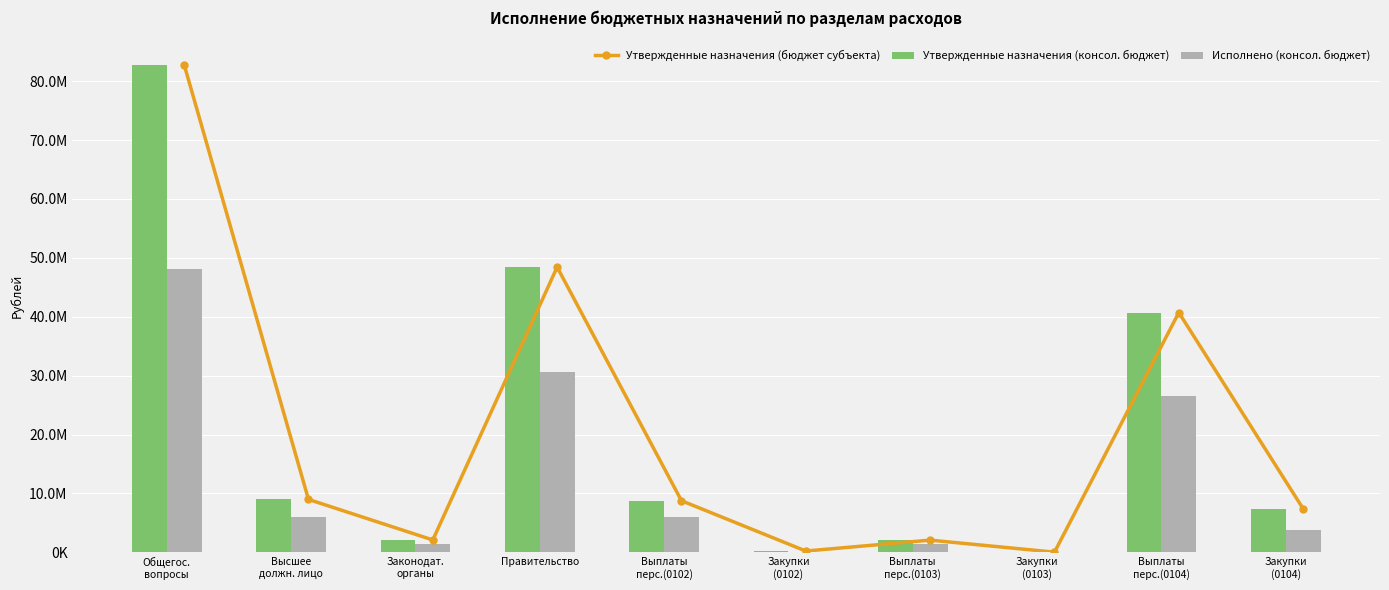

Which has a higher value, Выплаты
перс.(0102) or Закупки
(0102)?

Выплаты
перс.(0102)